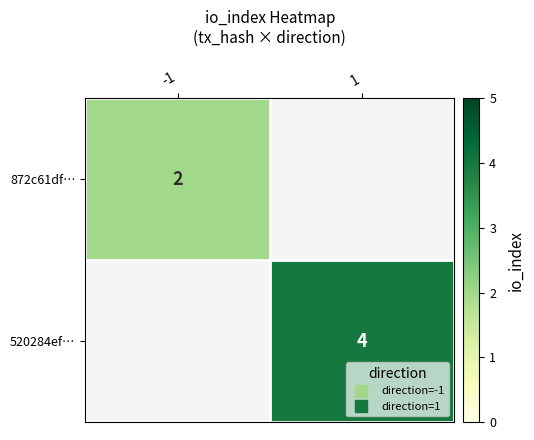

How many distinct data groups are displayed?

2